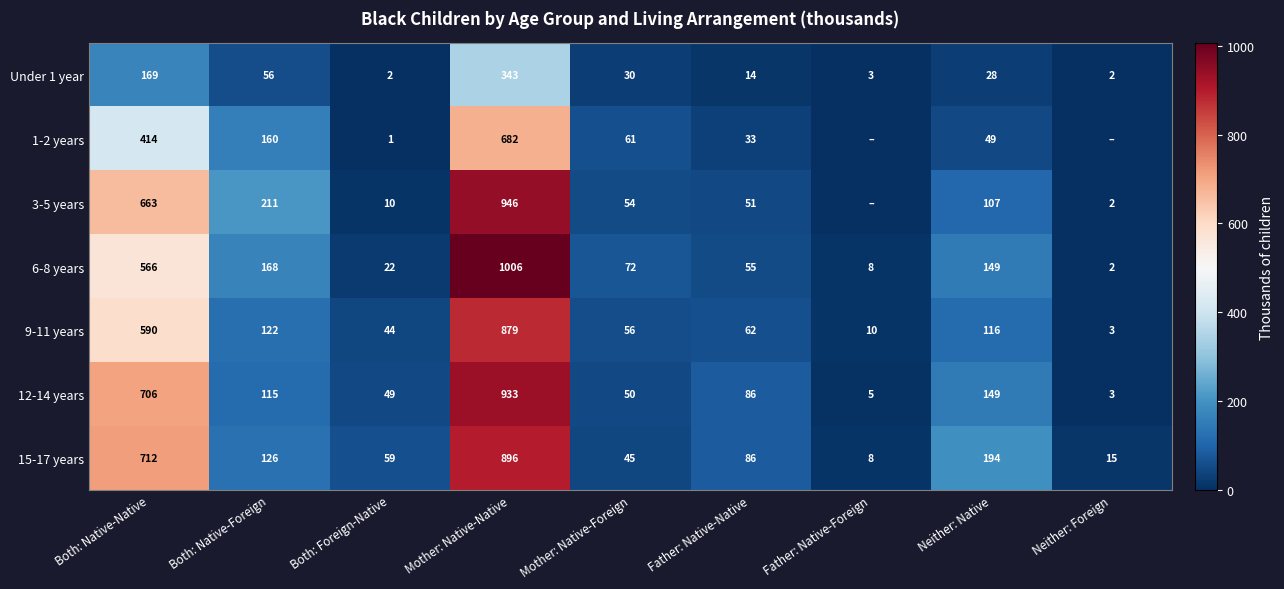

The value of 12-14 years at Both: Native-Foreign is 34. True or false?

False